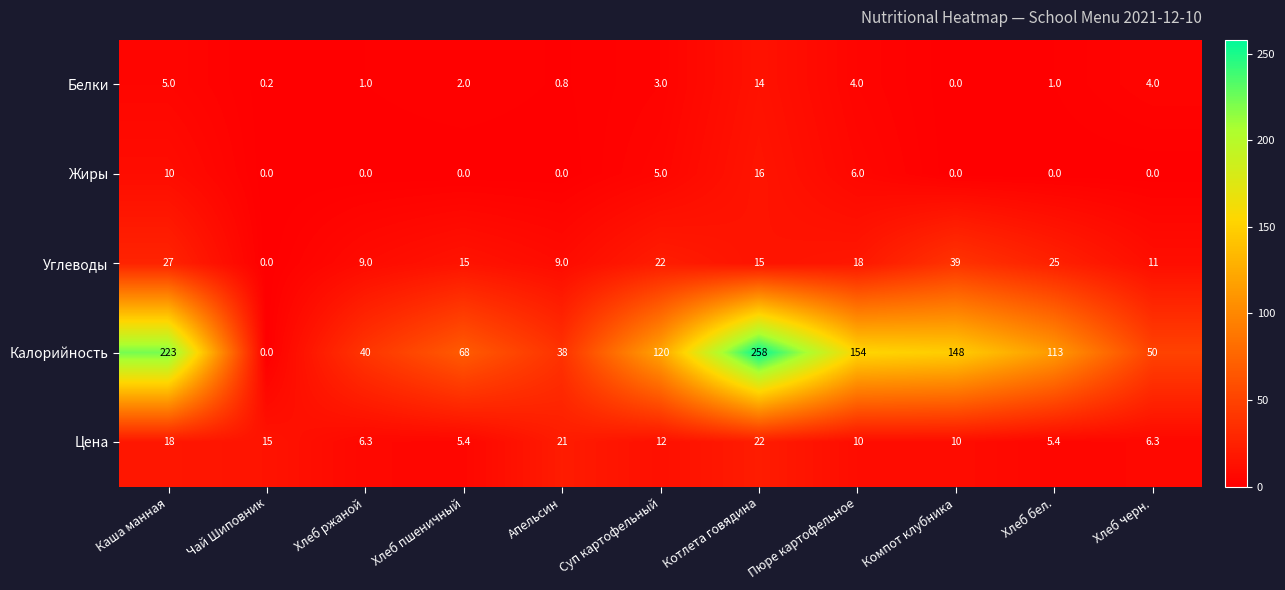

How many values in Калорийность are above zero?

10